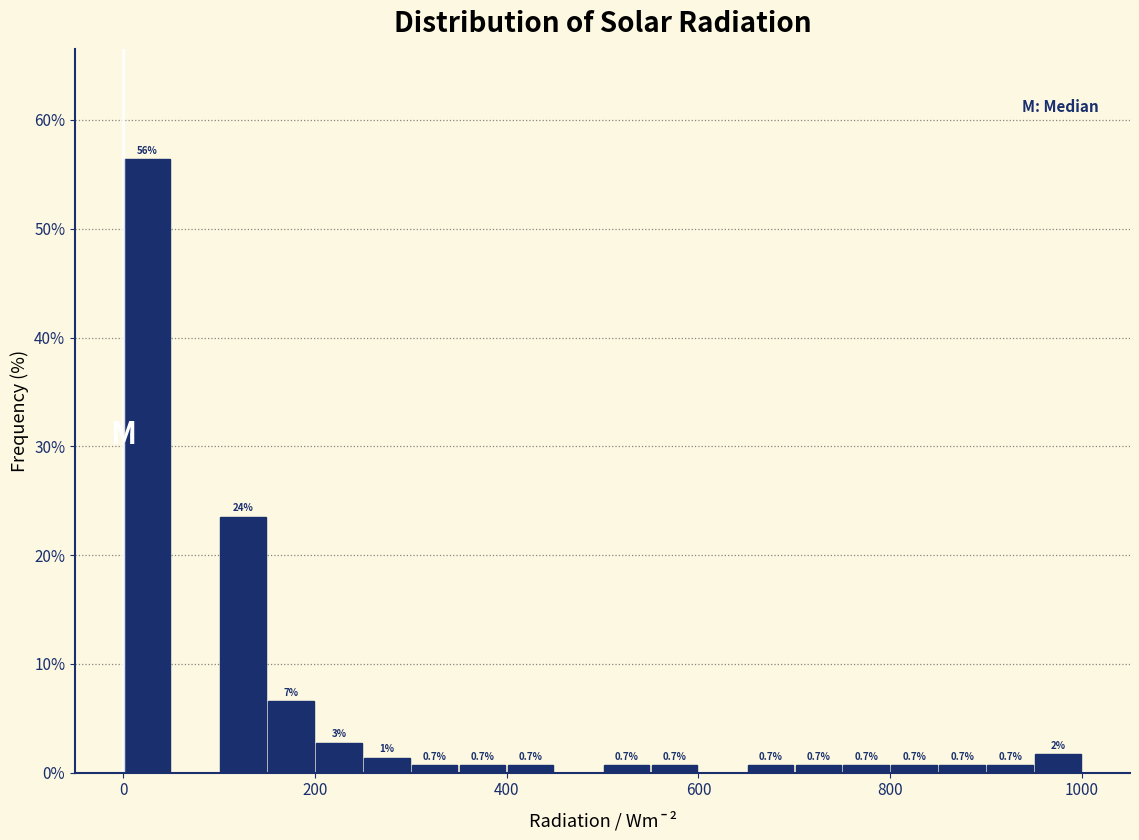

Around what value on the x-axis is the tallest bar? Give the approximate position of its centre, as read against the axis.

20